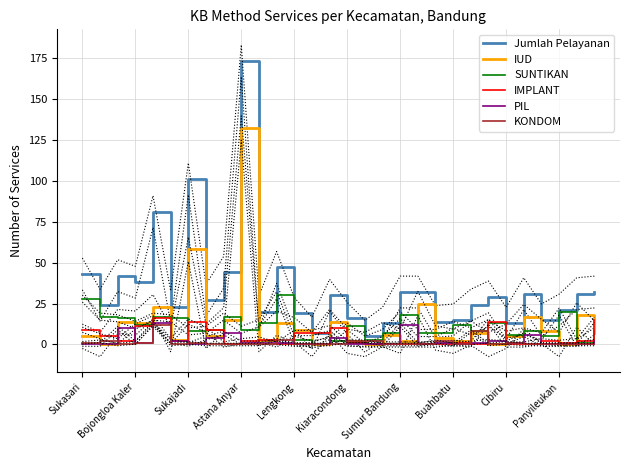

What is the highest value of the Jumlah Pelayanan series?

173